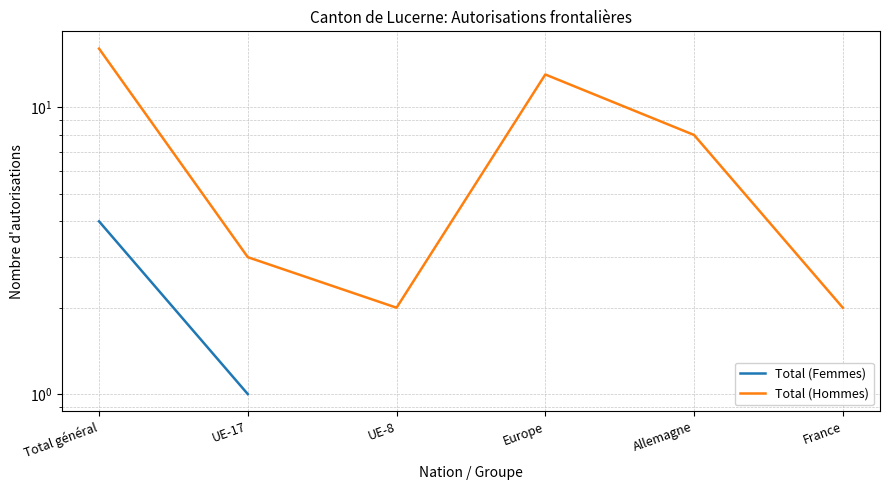

True or false: Total (Hommes) has a value of 10.6 at Allemagne.

False